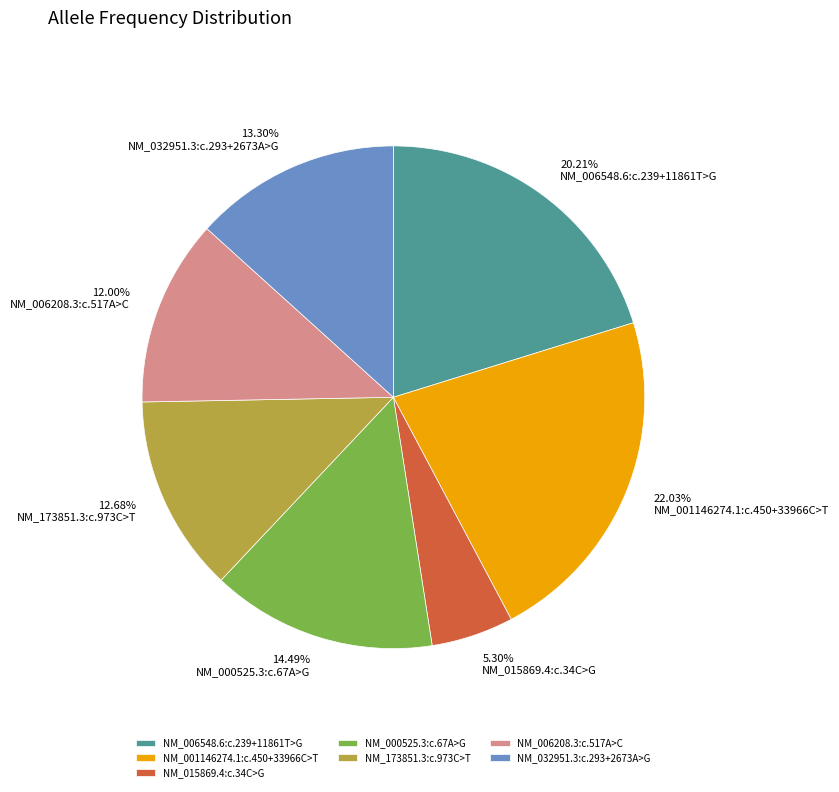

Do NM_000525.3:c.67A>G and NM_015869.4:c.34C>G together represent more than half of the pie?

No